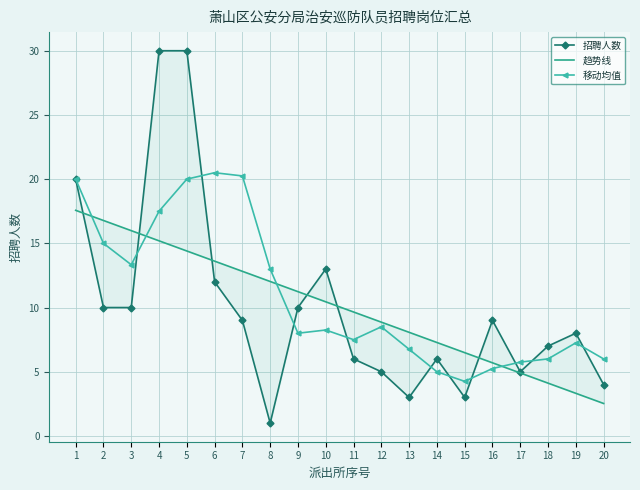

At which label does 趋势线 reach its peak?

1